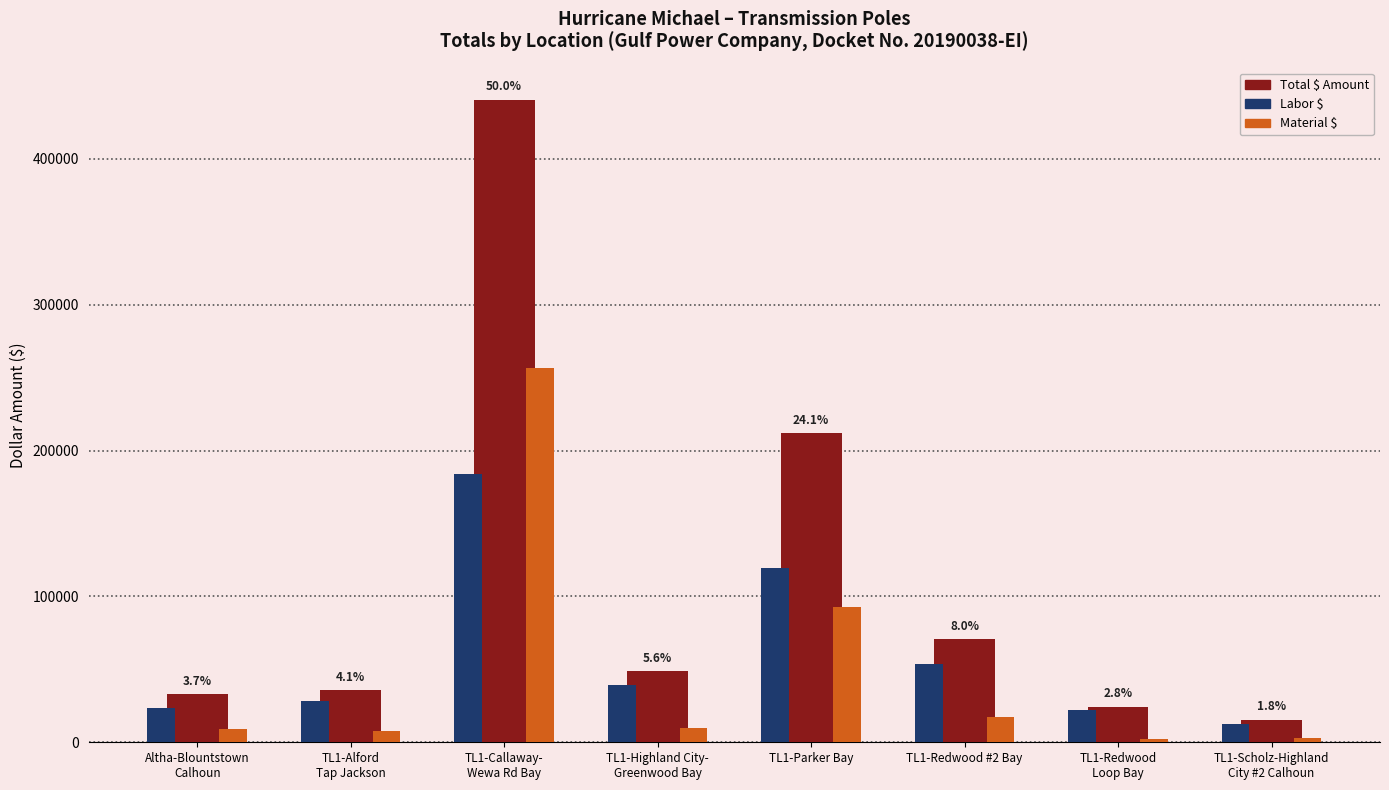

True or false: Material $ has a value of 7744.8 at TL1-Alford
Tap Jackson.

True